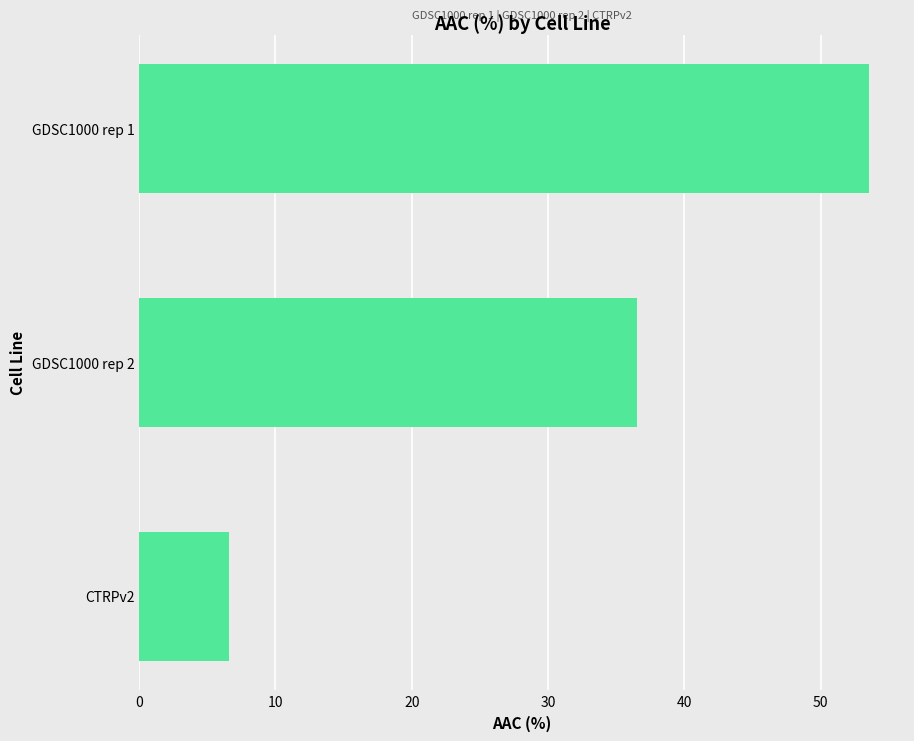

Is it true that the value at CTRPv2 is 6.6?

True